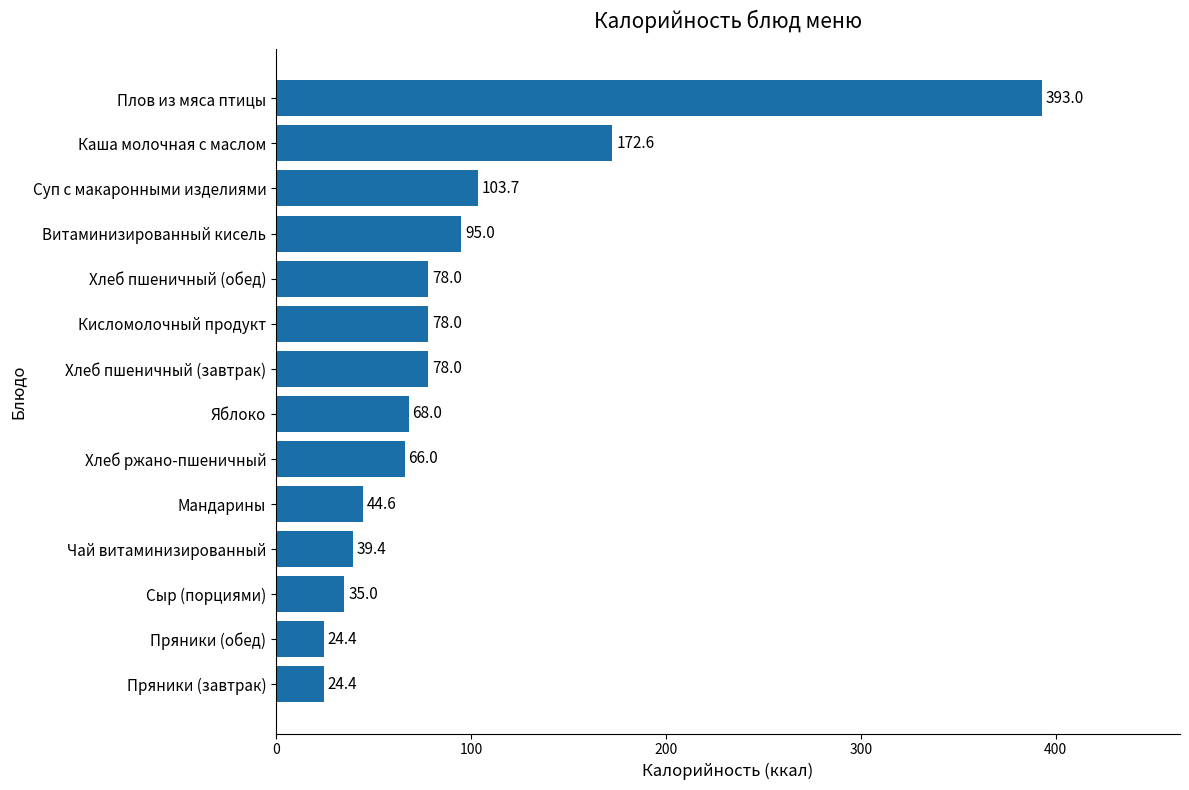

Is it true that the value at Каша молочная с маслом is 46.9?

False